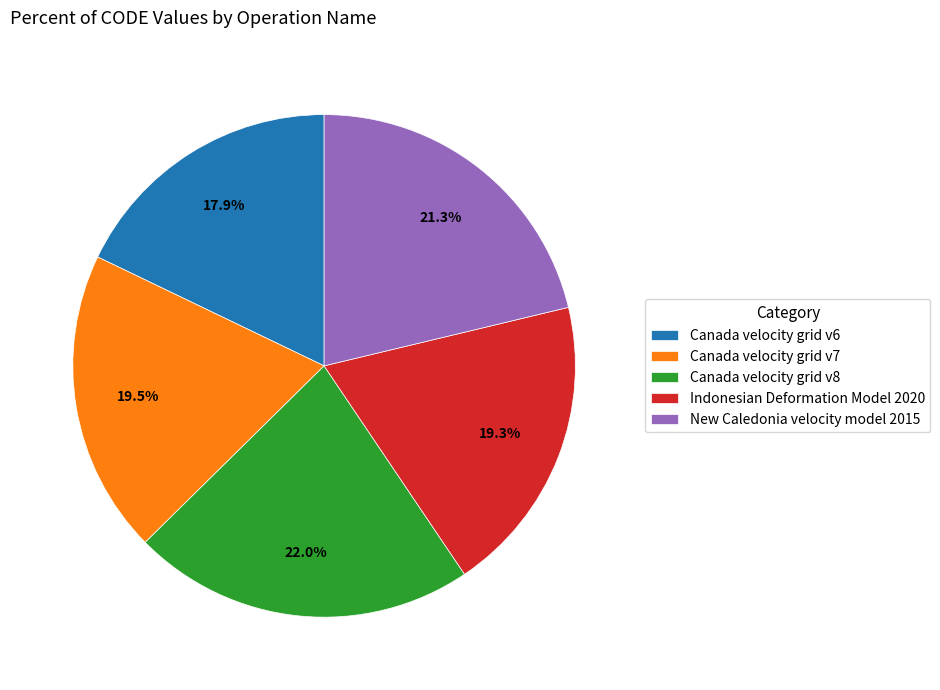

Which has a higher value, Canada velocity grid v7 or Canada velocity grid v6?

Canada velocity grid v7